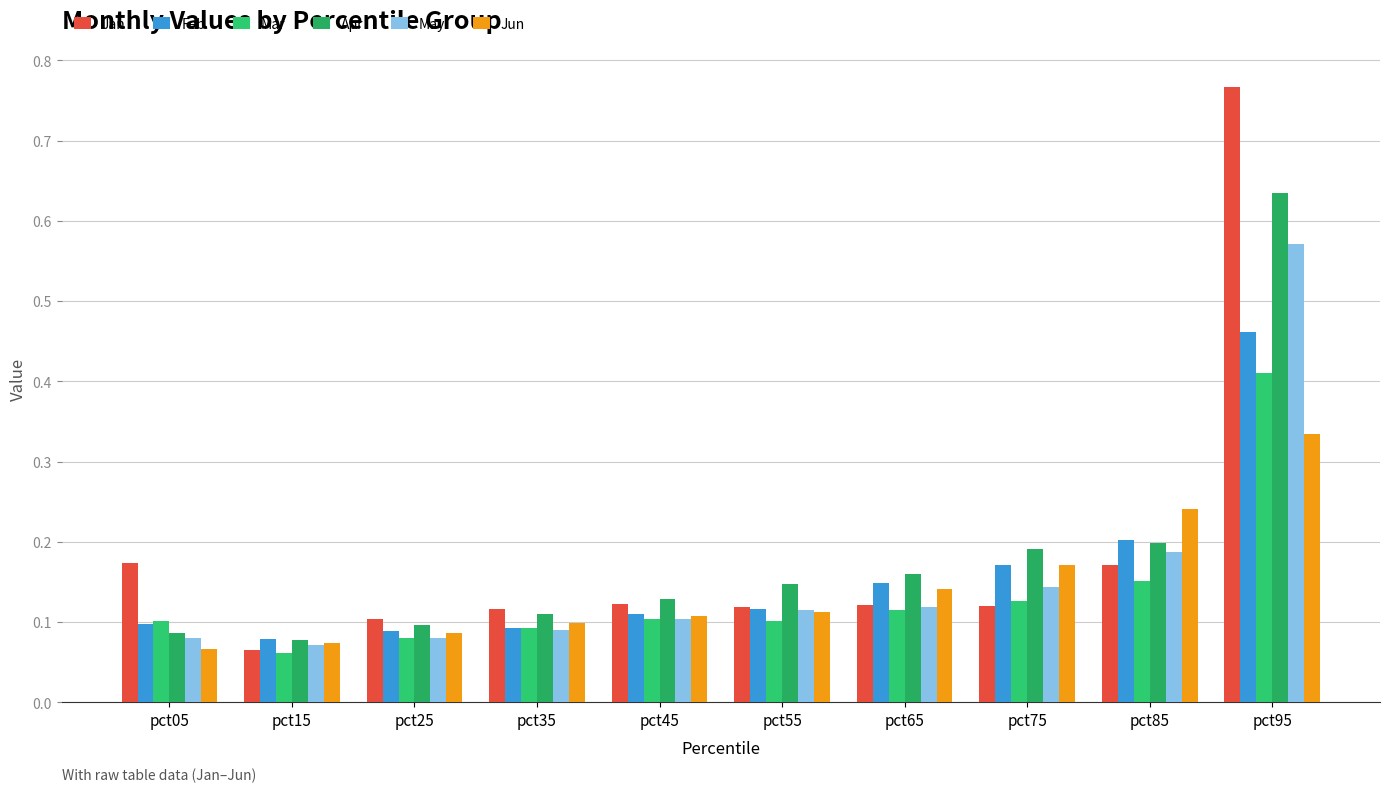

Which series has the largest total across all categories?

Jan